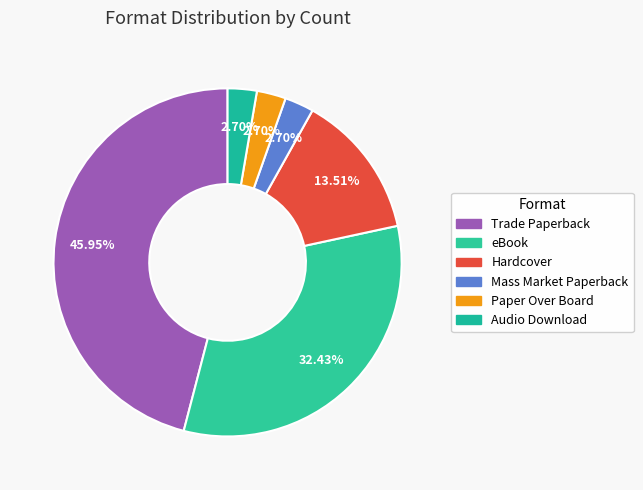

What percentage is the Mass Market Paperback slice, to the nearest percent?

3%